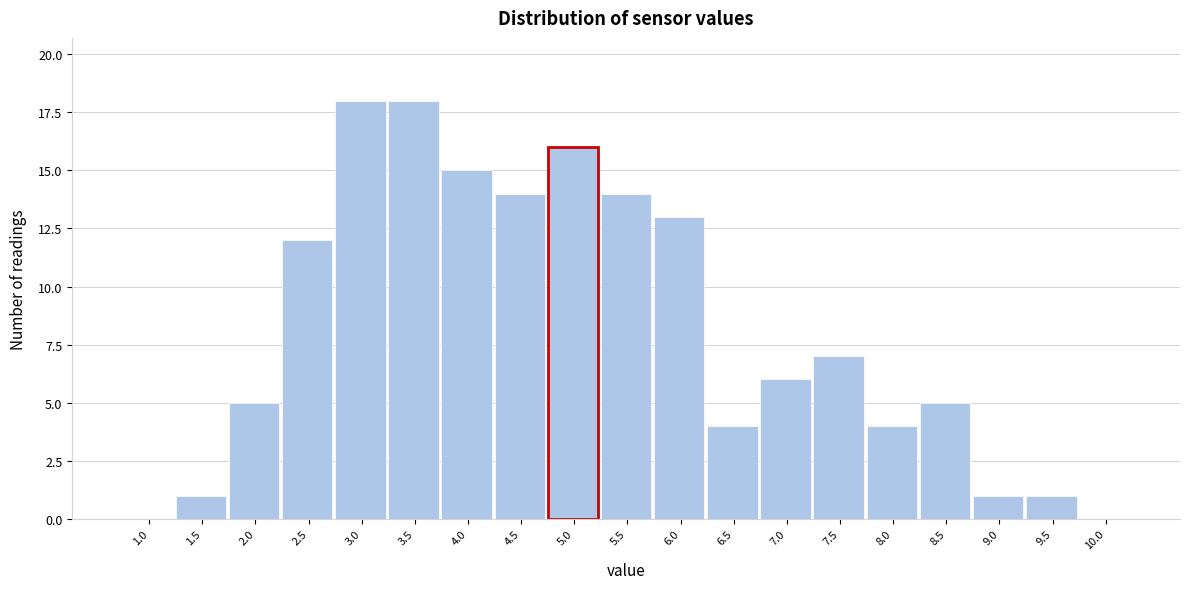

Reading left to right, list all the values displayed in this chart.

1.0=0	1.5=1	2.0=5	2.5=12	3.0=18	3.5=18	4.0=15	4.5=14	5.0=16	5.5=14	6.0=13	6.5=4	7.0=6	7.5=7	8.0=4	8.5=5	9.0=1	9.5=1	10.0=0